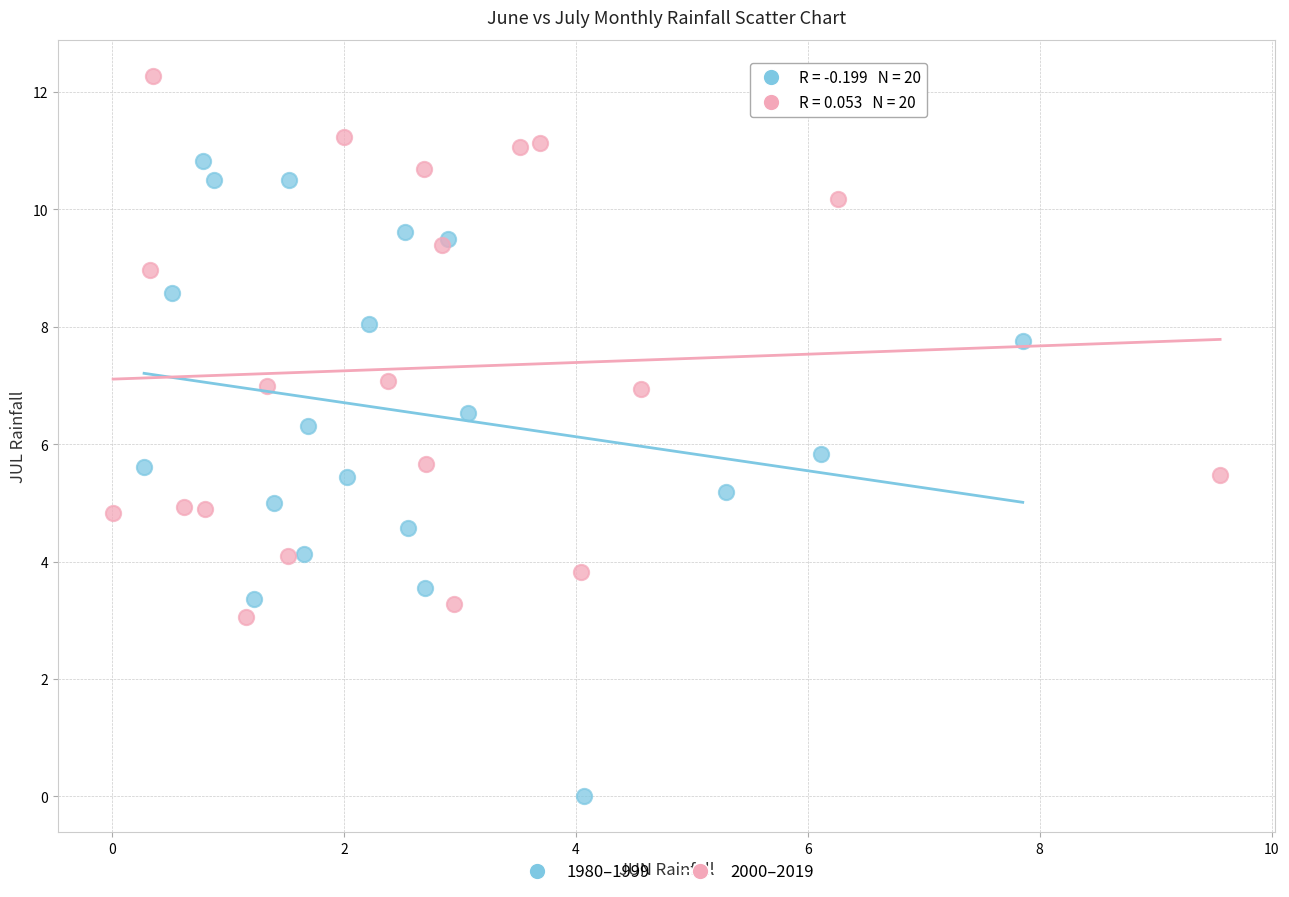

Which series reaches the maximum Y coordinate?

2000–2019